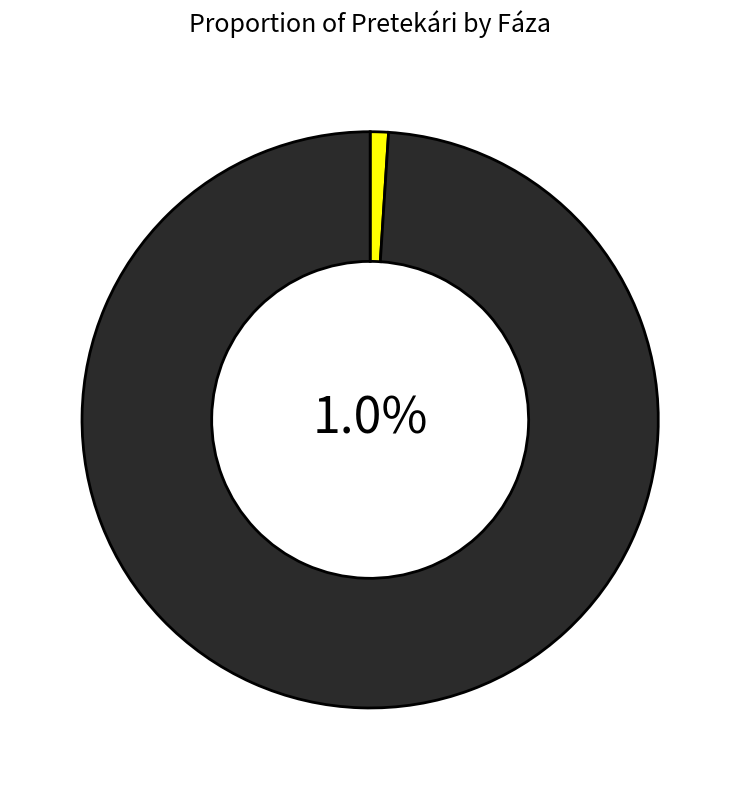

What percentage is the Beh 02 slice, to the nearest percent?

99%